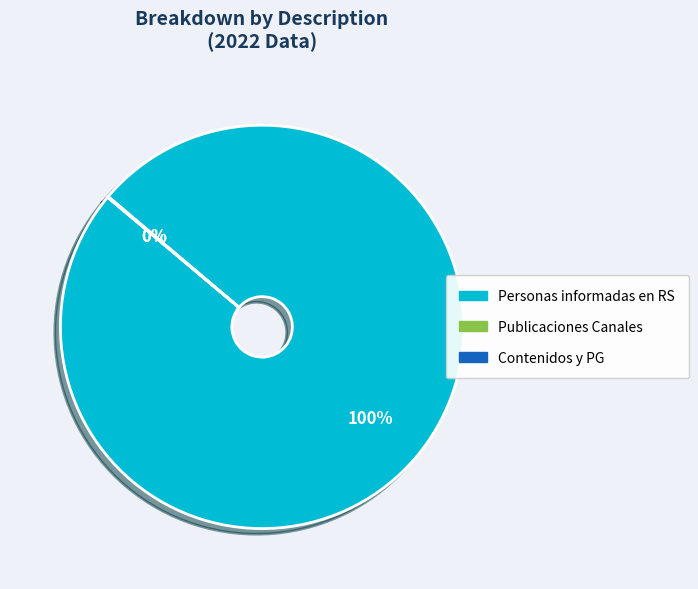

To the nearest percent, what is the difference between the largest and smallest slice percentages?

100%